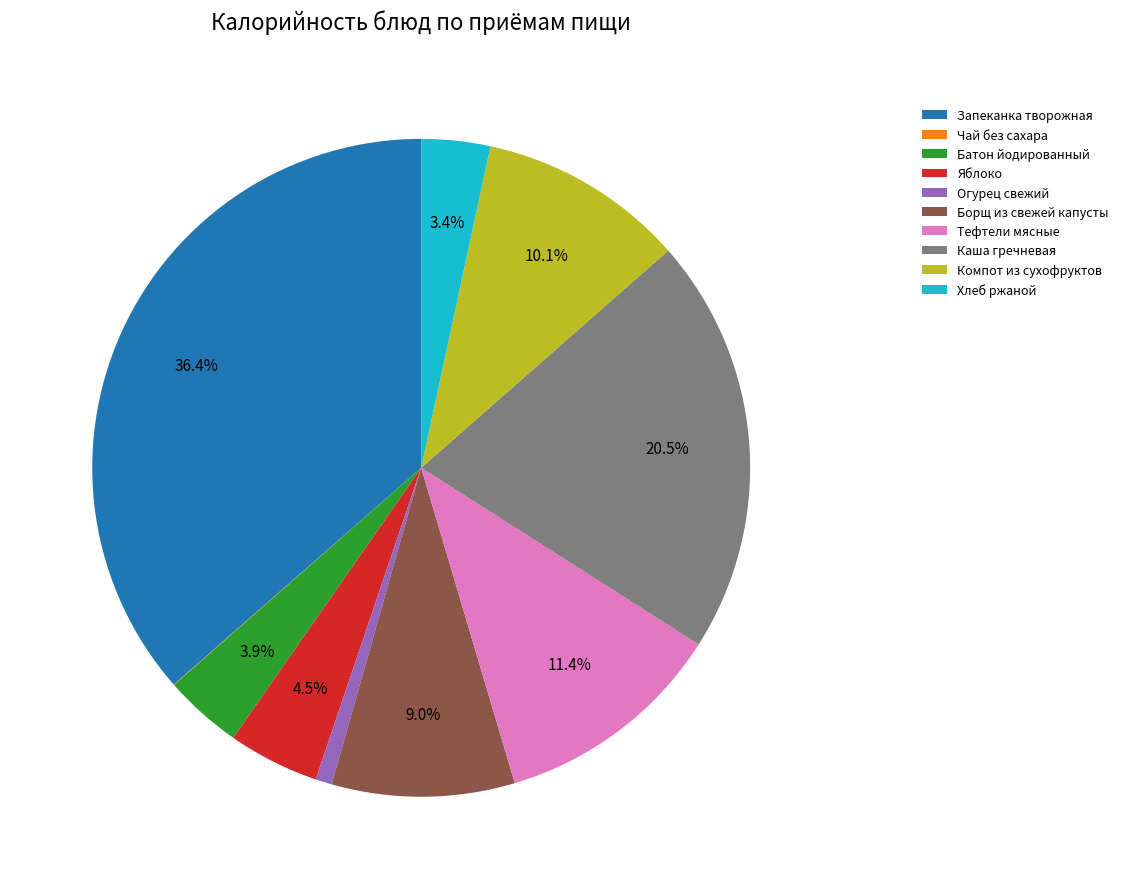

What percentage is the Батон йодированный slice, to the nearest percent?

4%